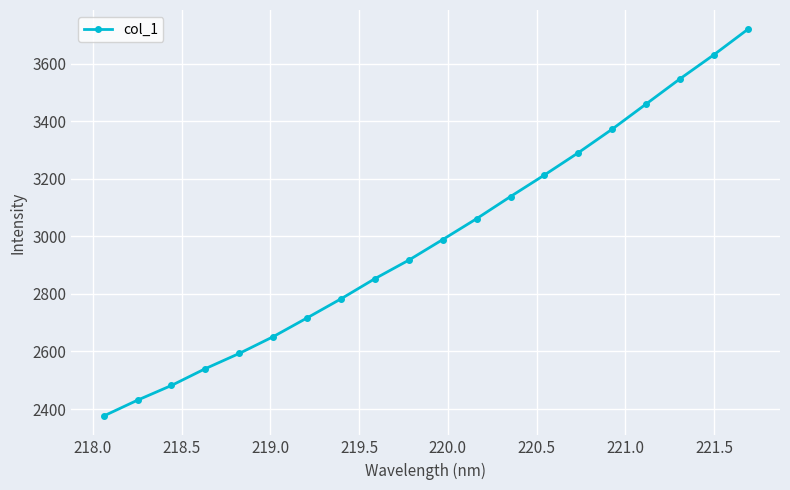

What is the value of the 4th point from the left?

2540.3